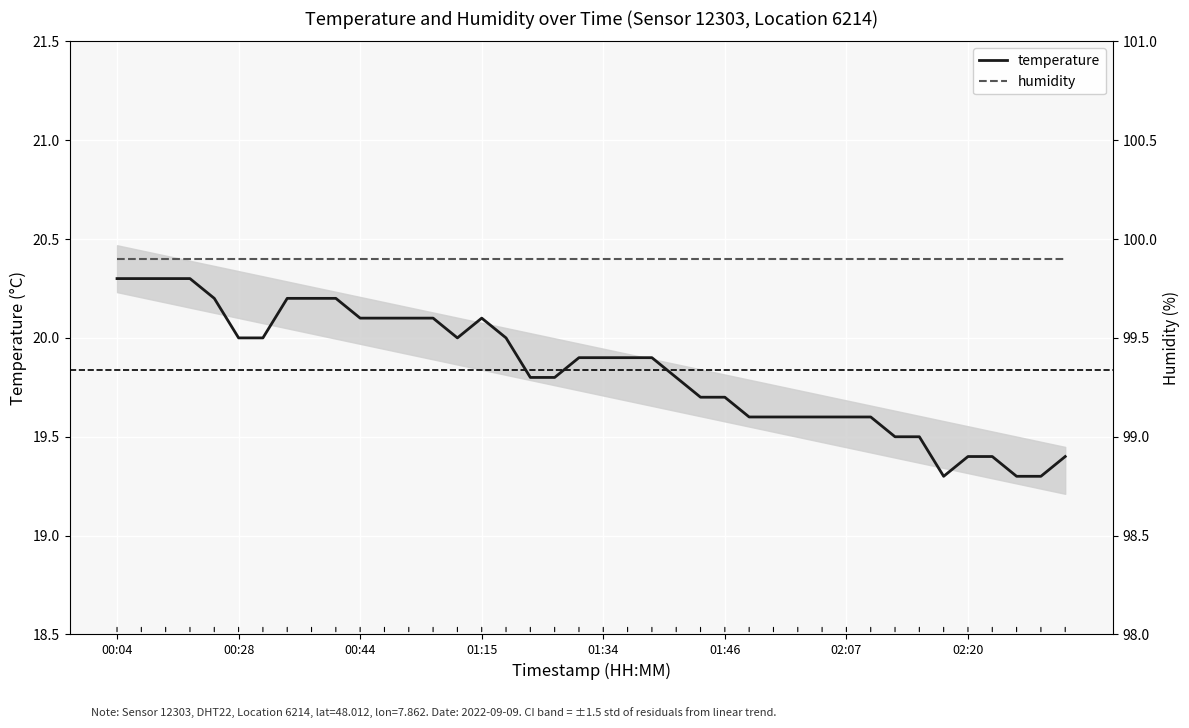

The value of humidity at 32 is 99.9. True or false?

True